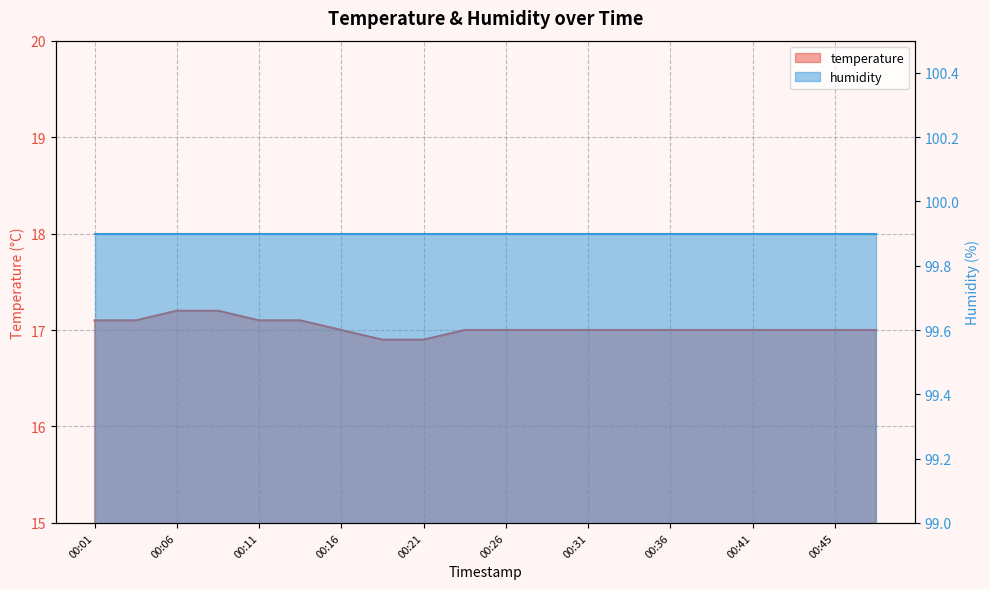

At which label is the value closest to 17?

00:16